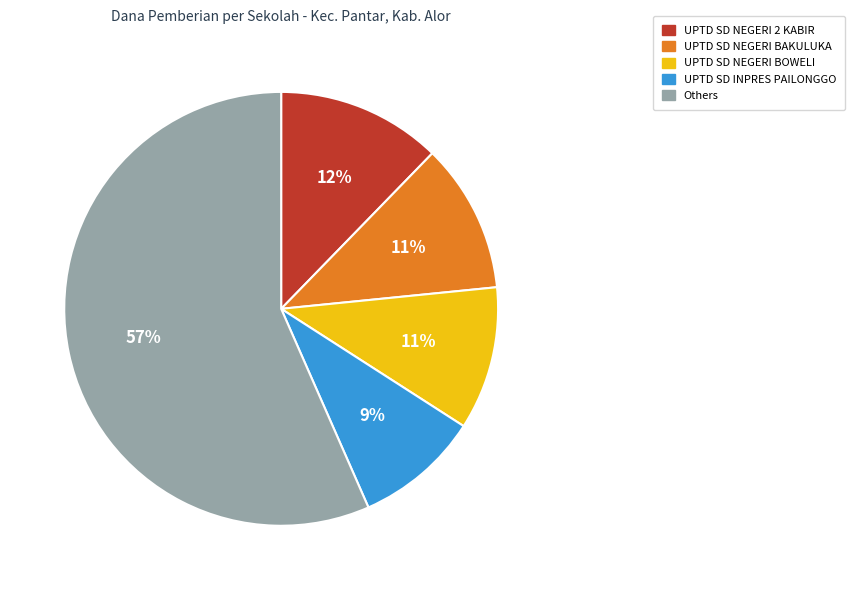

Is there a majority slice in this chart?

Yes